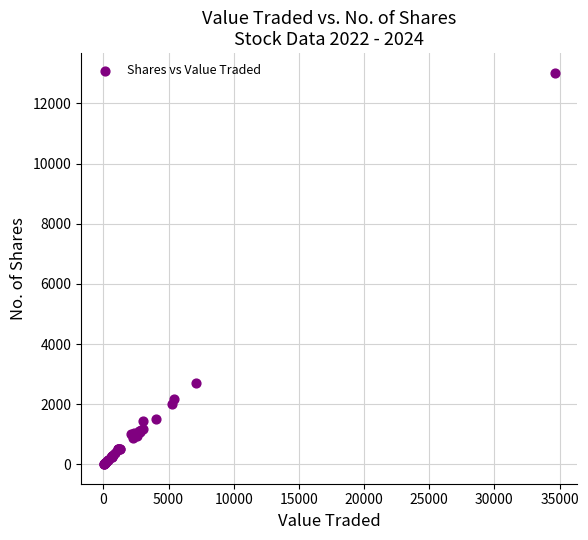

What Y value in the scatter plot is closest to 6513?

2700